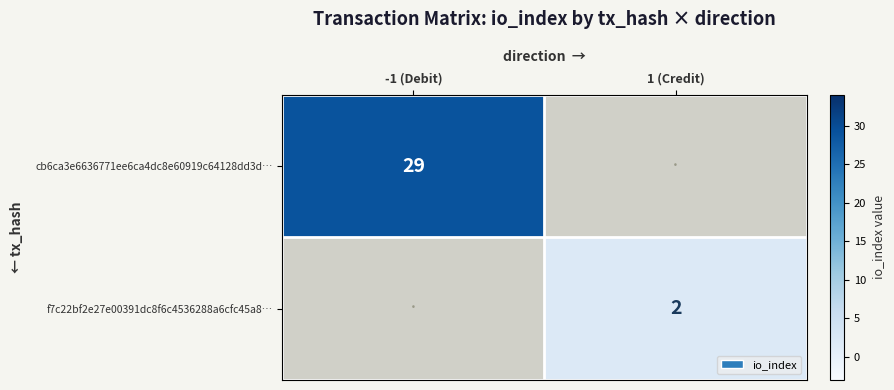

The value of f7c22bf2e27e00391dc8f6c4536288a6cfc45a8… at 1 (Credit) is 3. True or false?

False